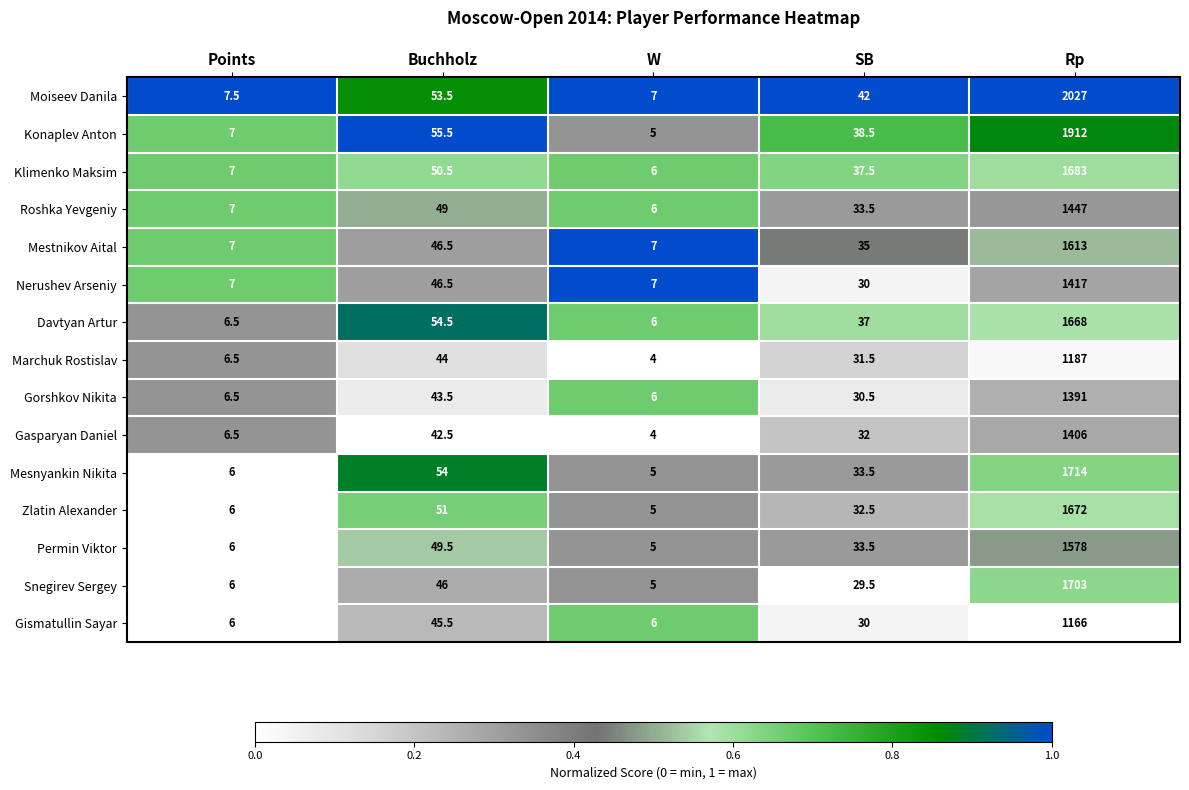

What is the average value of the Marchuk Rostislav series?

254.6